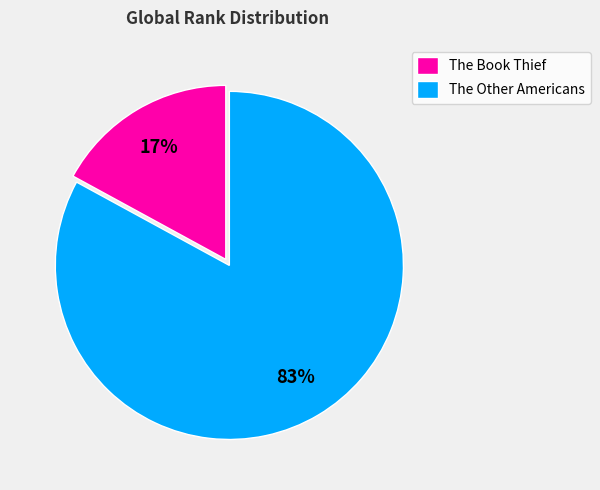

Does The Book Thief account for over 50% of the chart?

No